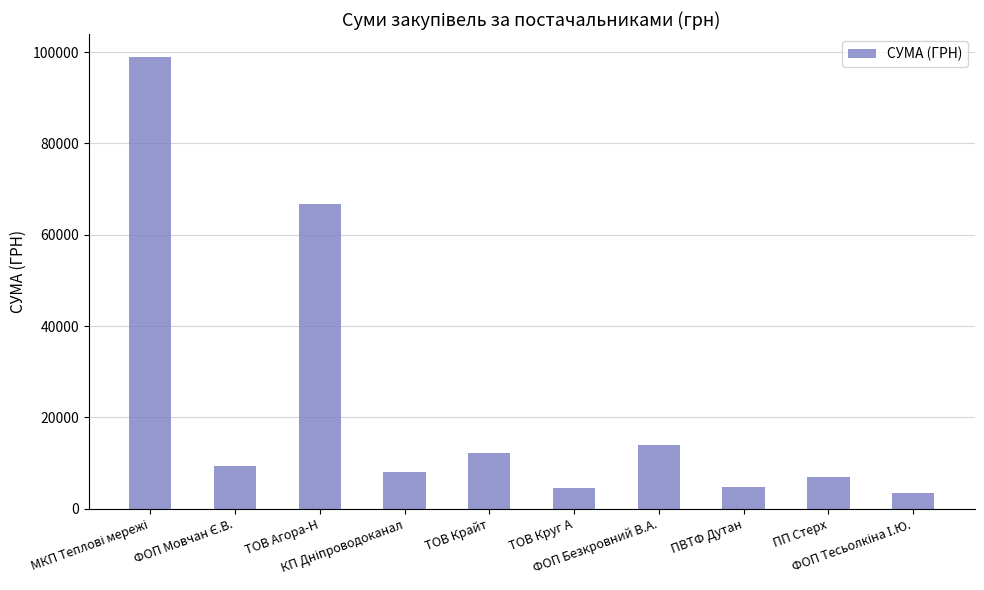

What is the sum of all values?

228836.7